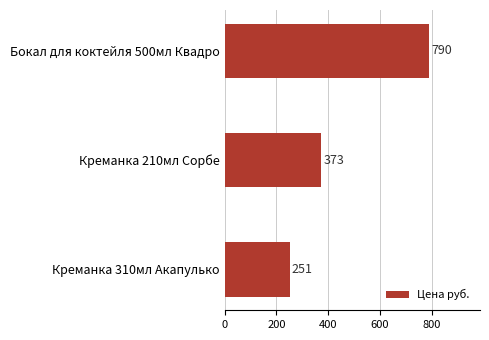

Between Бокал для коктейля 500мл Квадро and Креманка 210мл Сорбе, which is larger?

Бокал для коктейля 500мл Квадро